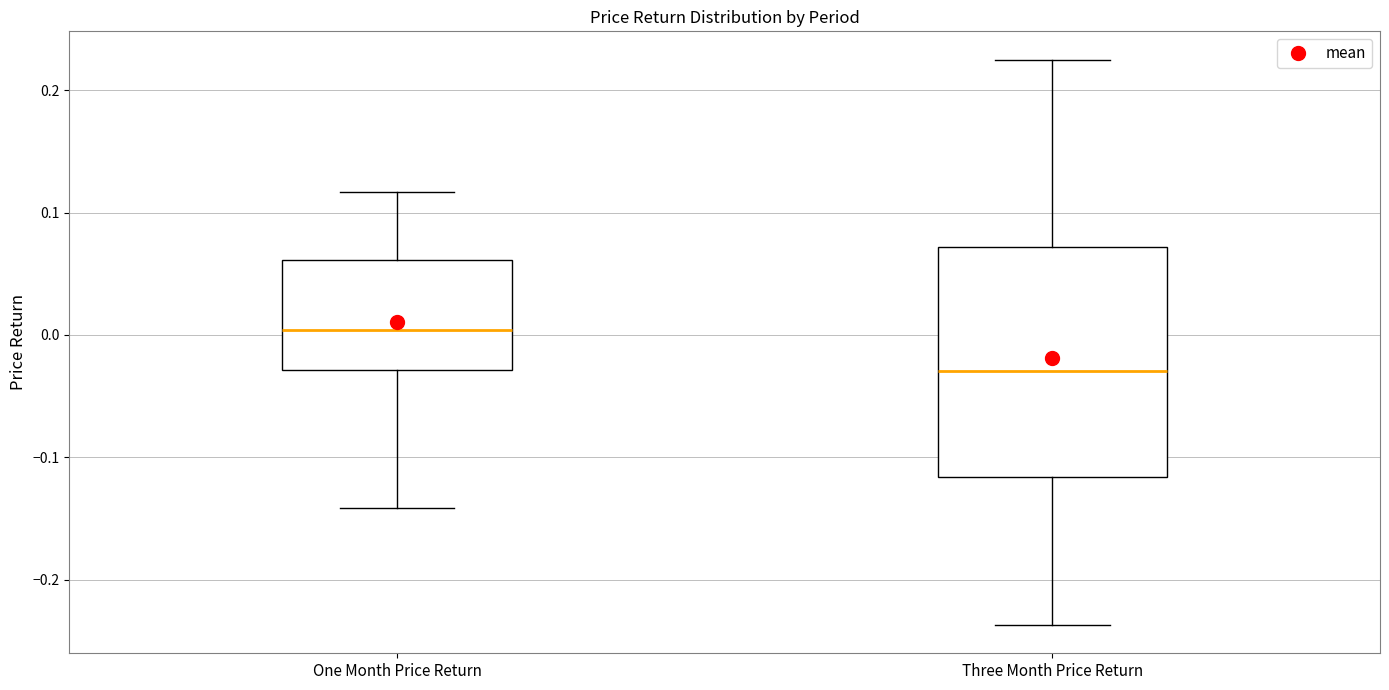

Where does the lower whisker of the box for Three Month Price Return end on the y-axis? The values are not printed on the chart, so give them approximately, as read against the axis.

-0.24